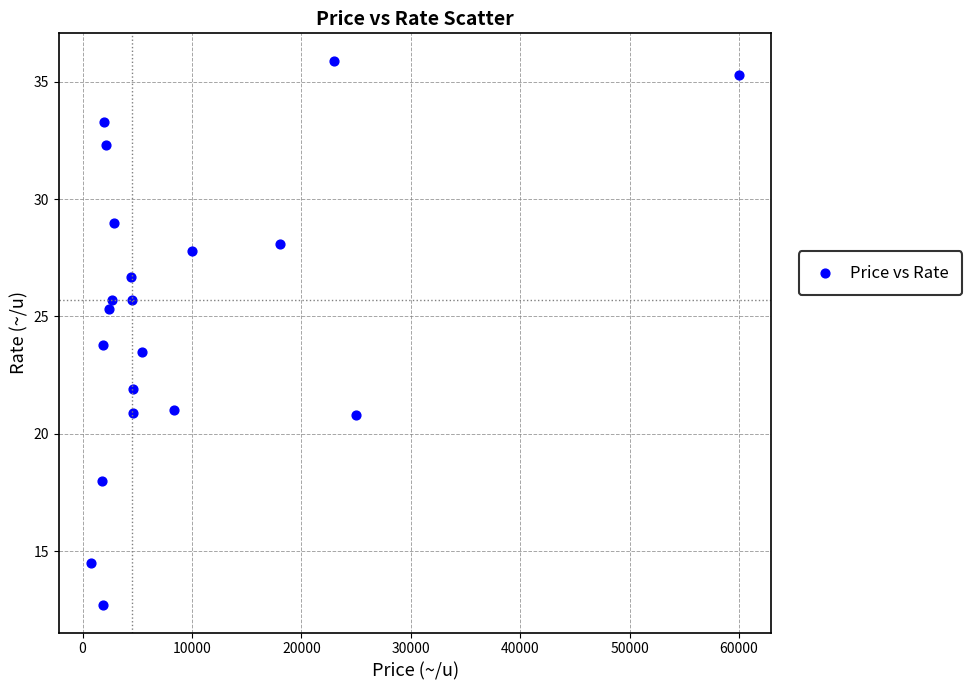

What is the range of X values (max minus min)?

59200.0